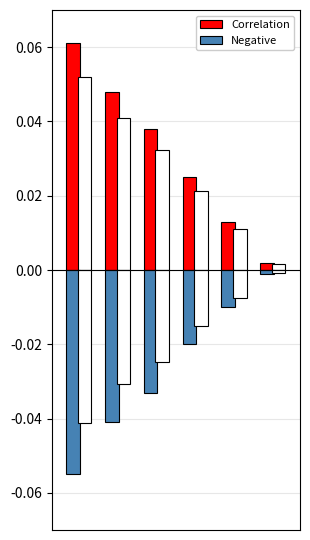

What are all the series names shown in the legend?

Correlation, Negative